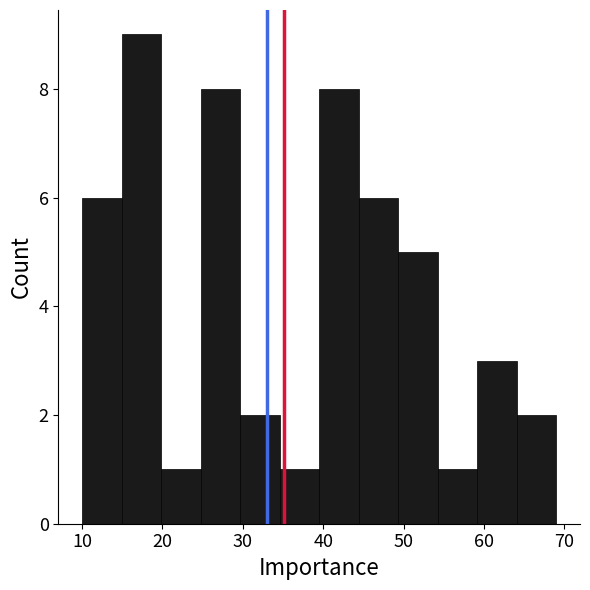

Reading left to right, transcribe this chart: for each bar, give the range it covers on the x-axis and its height. Neither the bar edges nor the heights are printed on the chart, so give them approximately, as read against the axes.

10 to 15: 6
15 to 20: 9
20 to 25: 1
25 to 30: 8
30 to 35: 2
35 to 40: 1
40 to 44: 8
44 to 49: 6
49 to 54: 5
54 to 59: 1
59 to 64: 3
64 to 69: 2